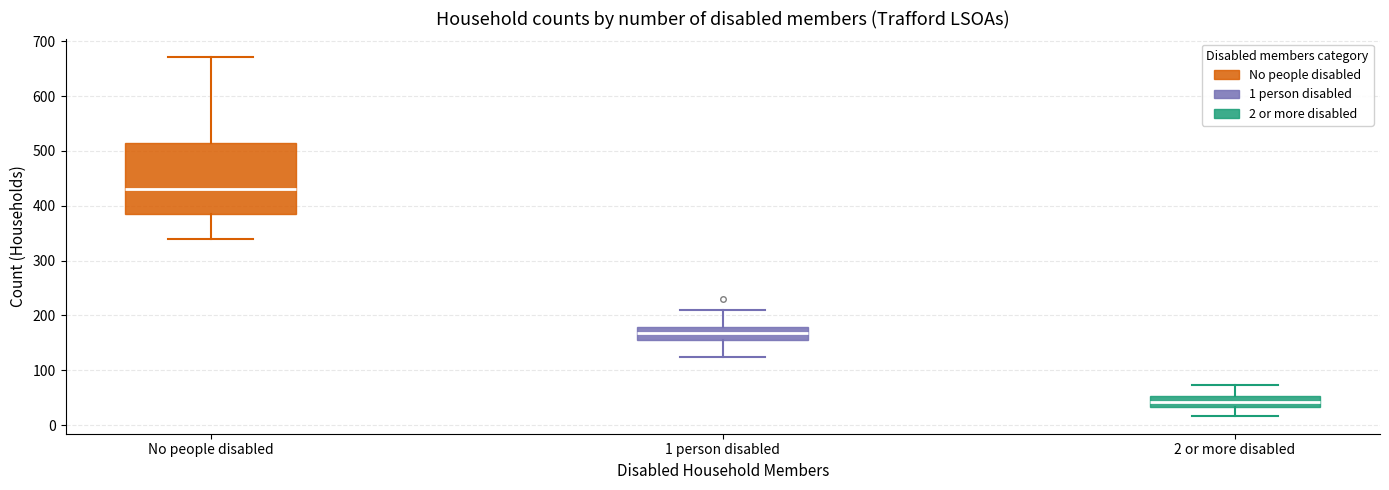

Where does the lower whisker of the box for No people disabled end on the y-axis? The values are not printed on the chart, so give them approximately, as read against the axis.

340